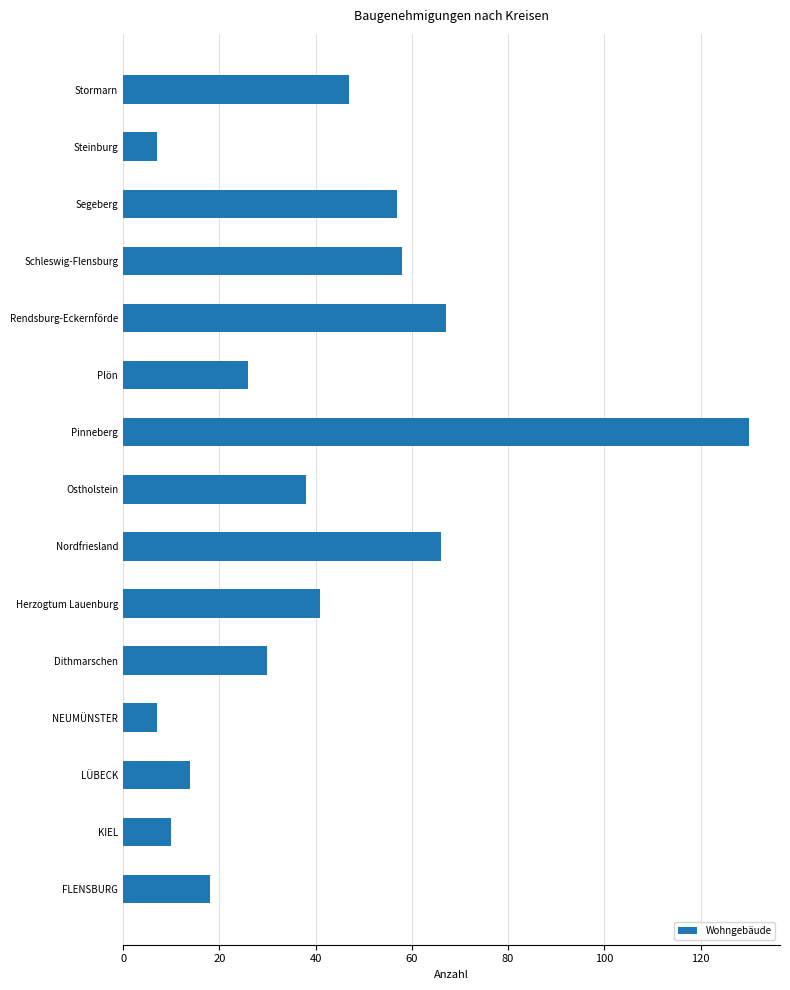

The value at Schleswig-Flensburg is 104. True or false?

False